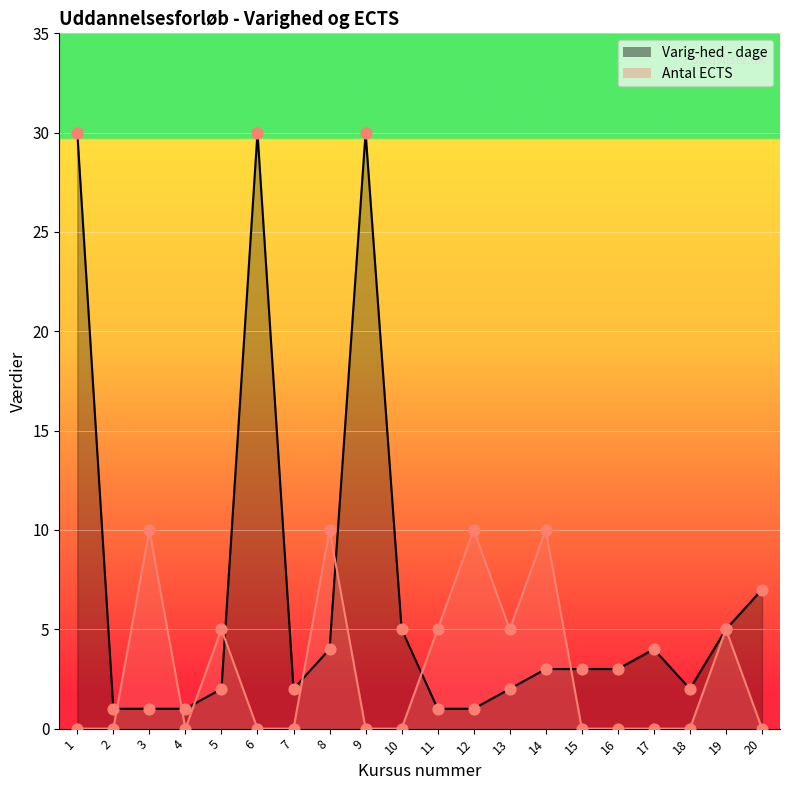

Which series has the largest Y range (max minus min)?

Varig-hed - dage